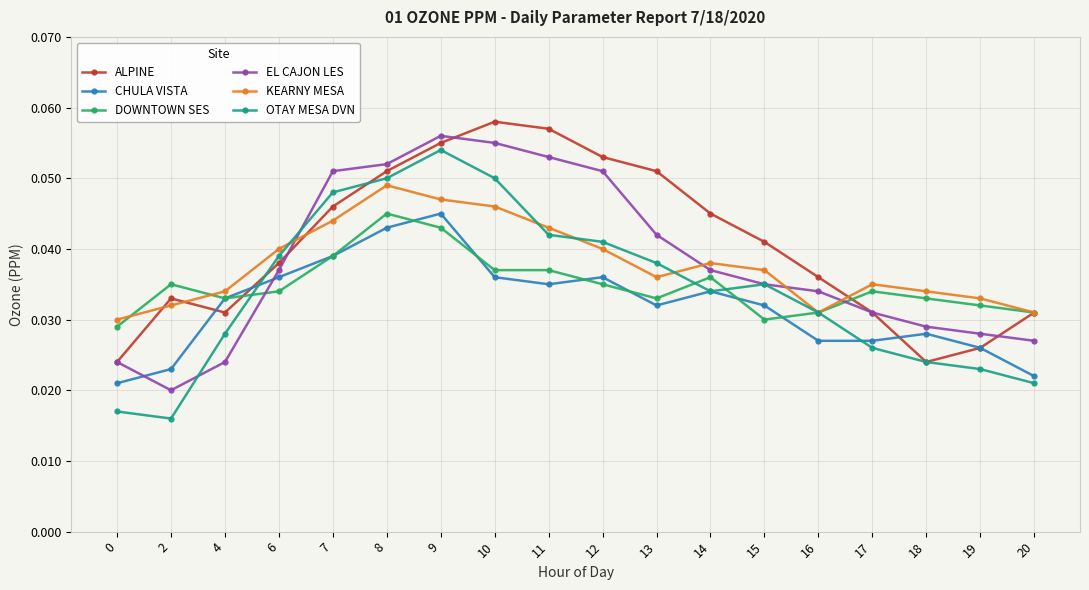

Which series has the largest total across all categories?

ALPINE